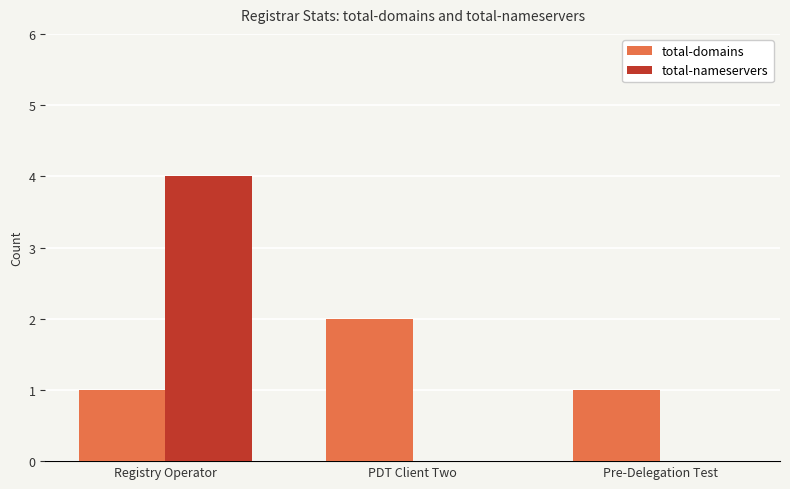

Reading left to right, extract all data points from this chart.

total-domains: Registry Operator=1	PDT Client Two=2	Pre-Delegation Test=1
total-nameservers: Registry Operator=4	PDT Client Two=0	Pre-Delegation Test=0